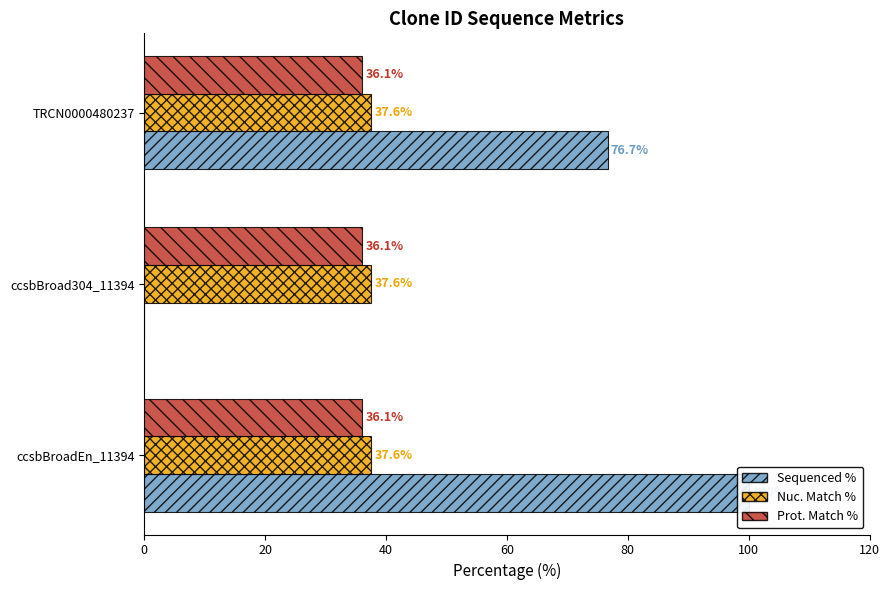

The value of Prot. Match % at 20 is 0.0. True or false?

False